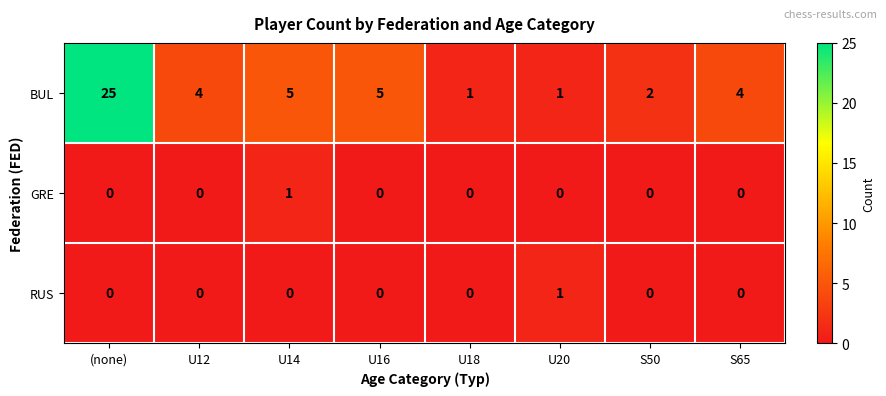

True or false: GRE has a value of 0 at S65.

True